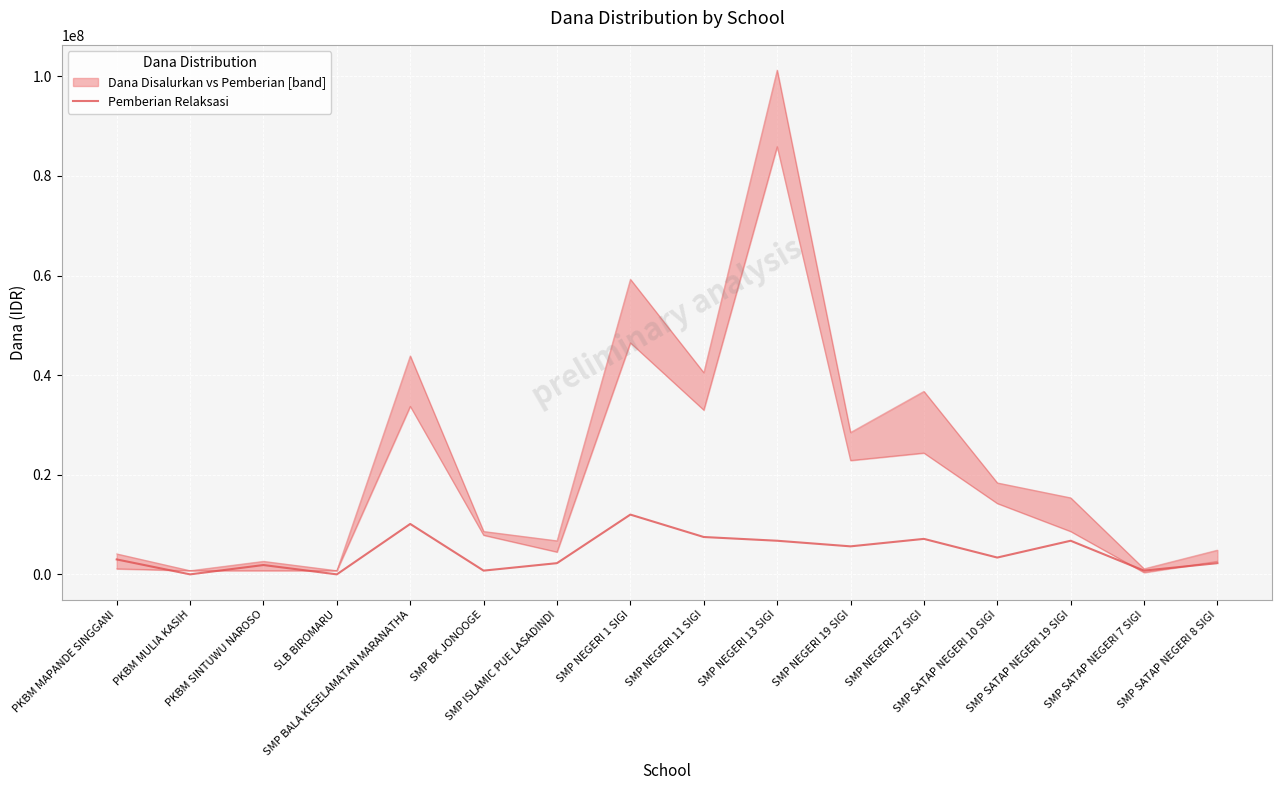

How many data points does each series have?

16